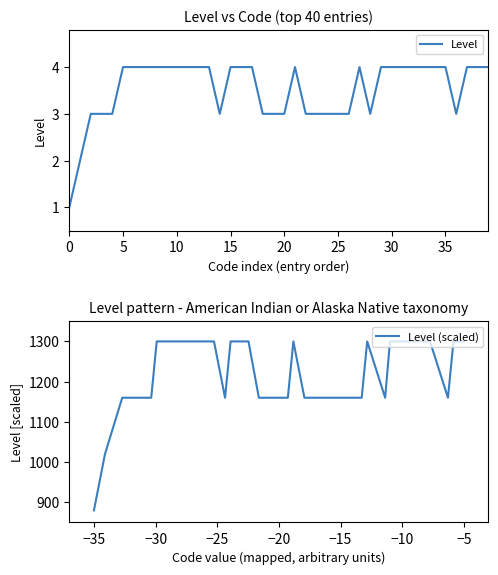

The Level series shows 4 at 38. True or false?

True